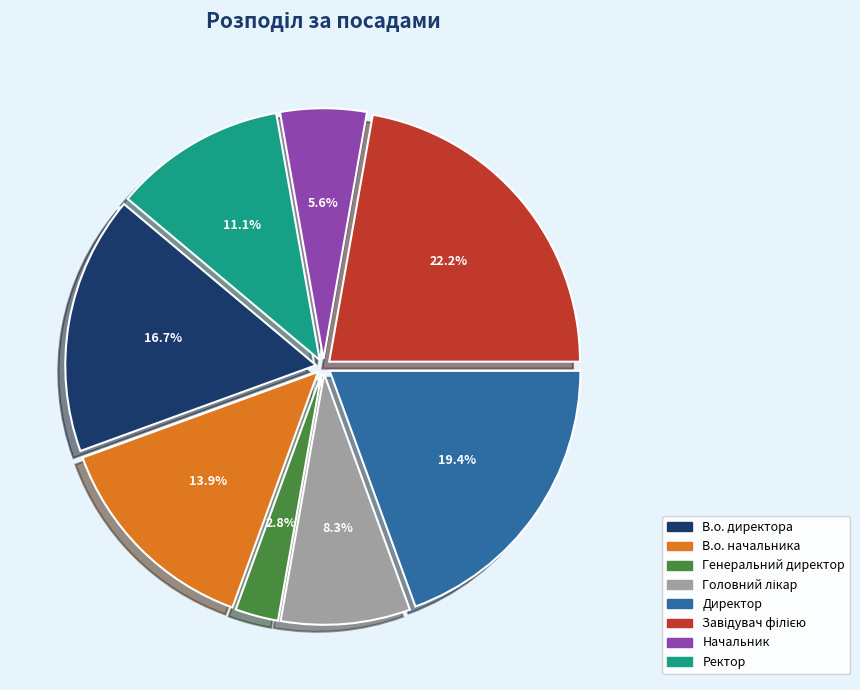

Does В.о. директора represent more than half of the total?

No